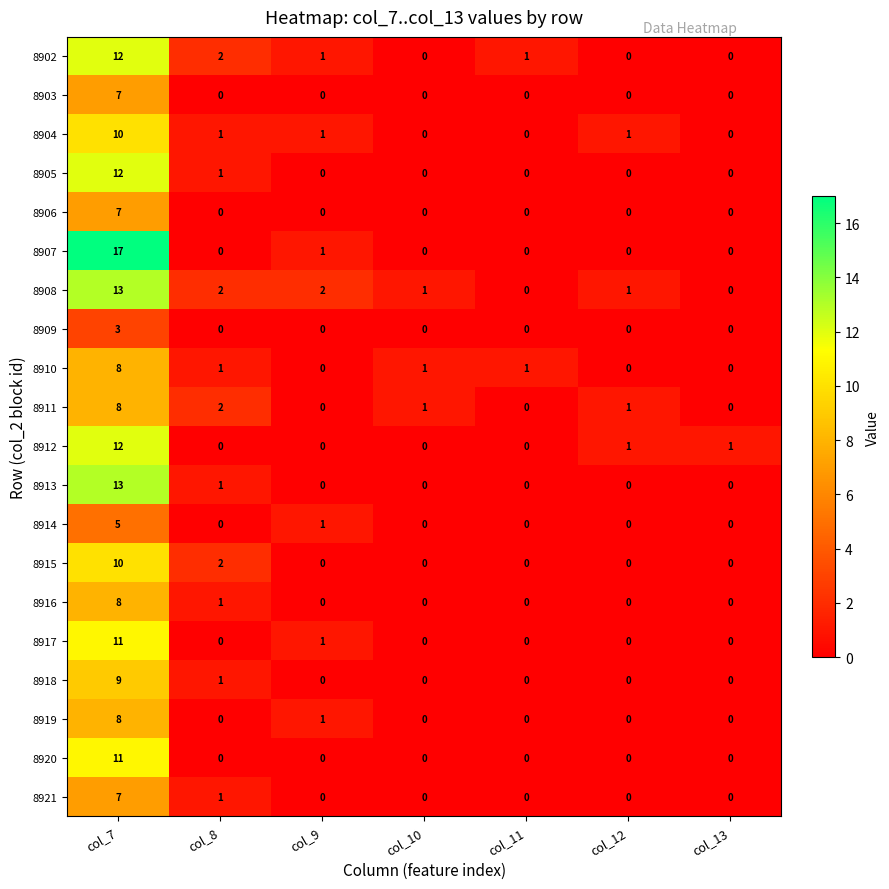

What is the difference between the highest and lowest values at col_11?

1